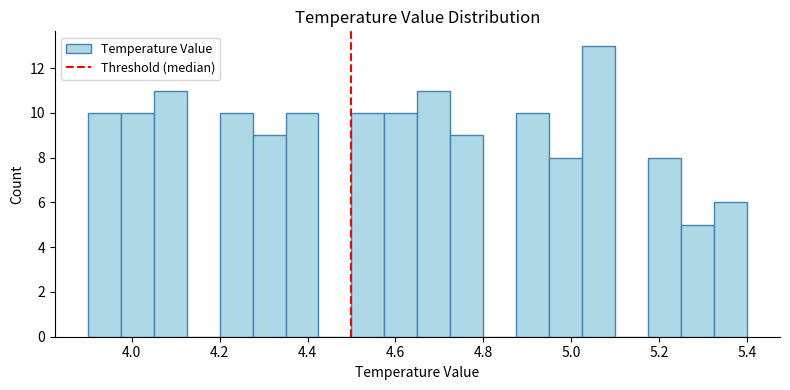

Read against the x-axis, roughly where is the centre of the tallest bar?

5.06